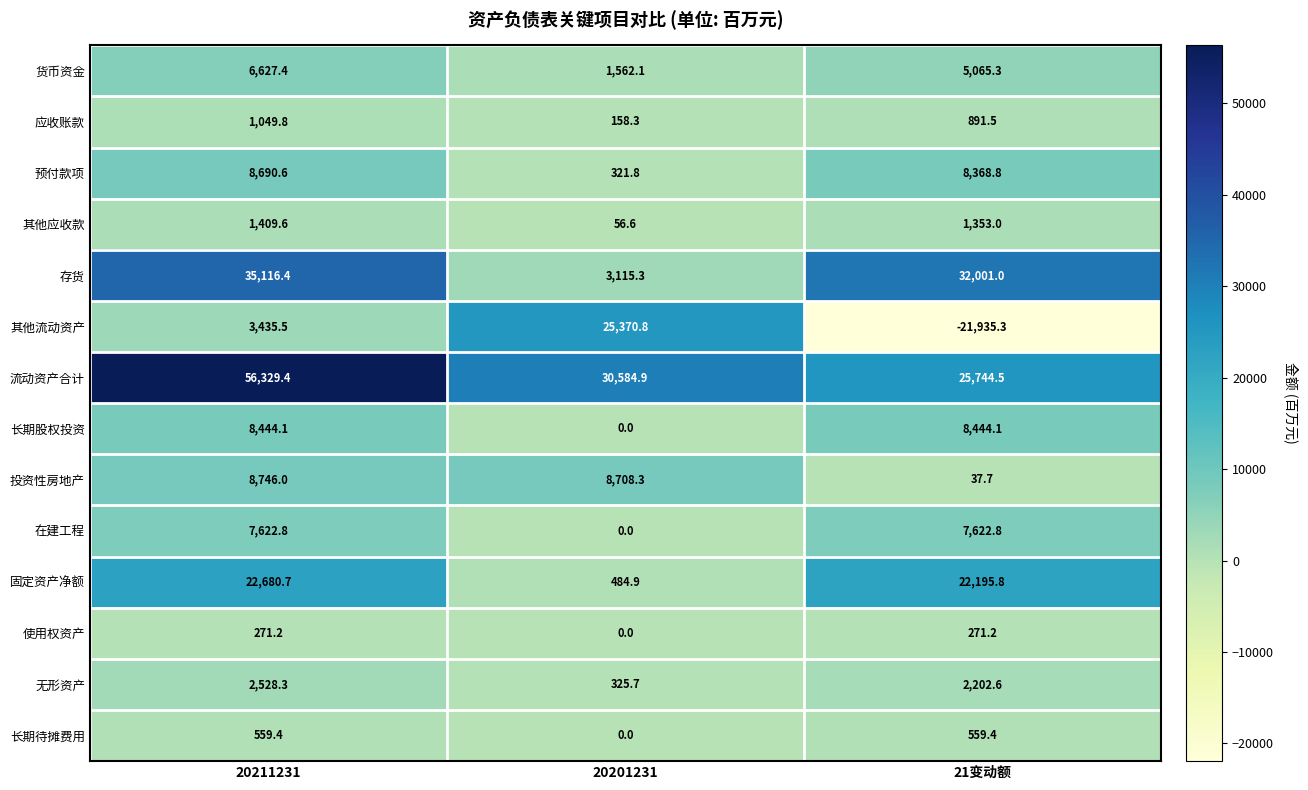

What is the total value across all series at 21变动额?

92822.4